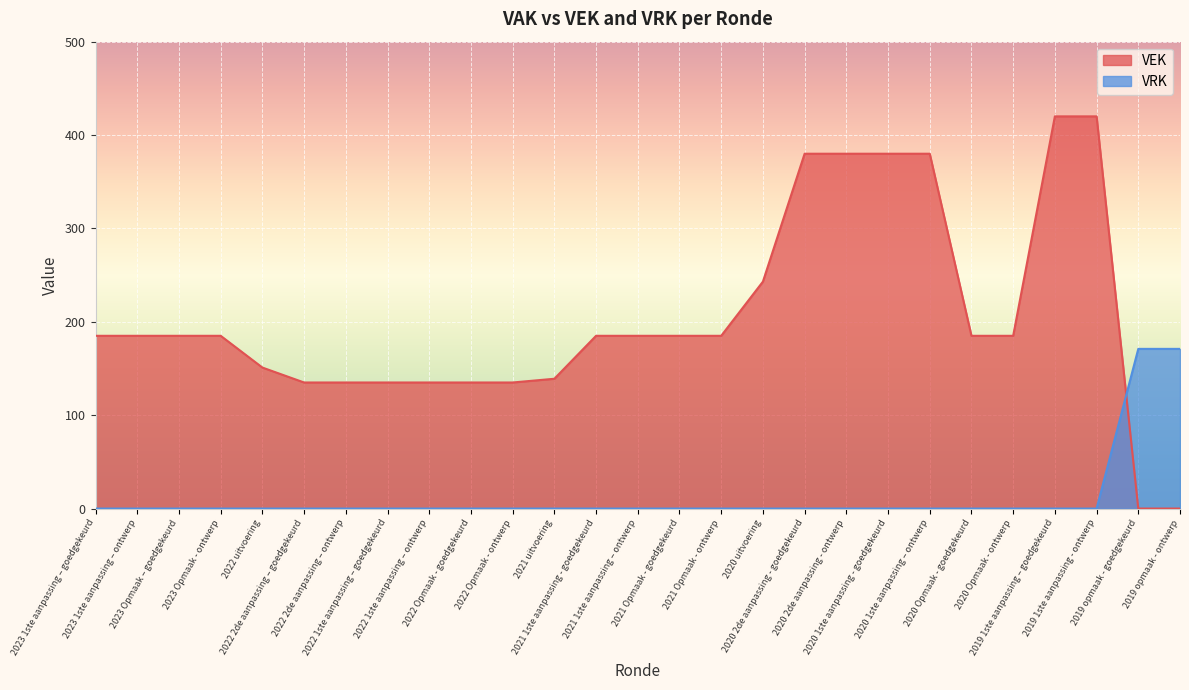

Between which two adjacent categories do VEK and VRK first intersect?

2019 1ste aanpassing - ontwerp and 2019 opmaak - goedgekeurd